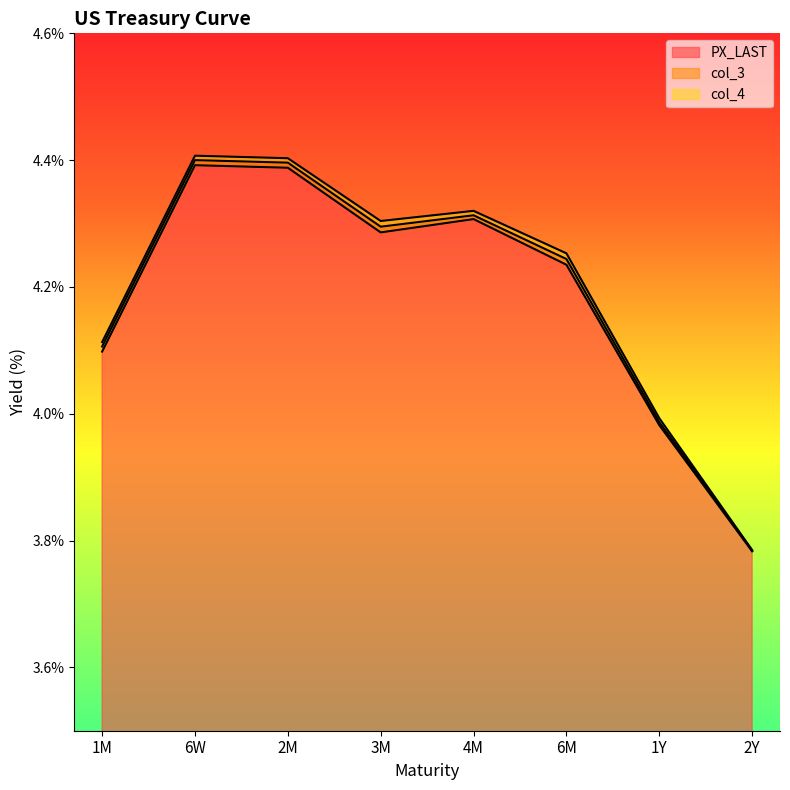

What is the maximum value for PX_LAST?

4.4